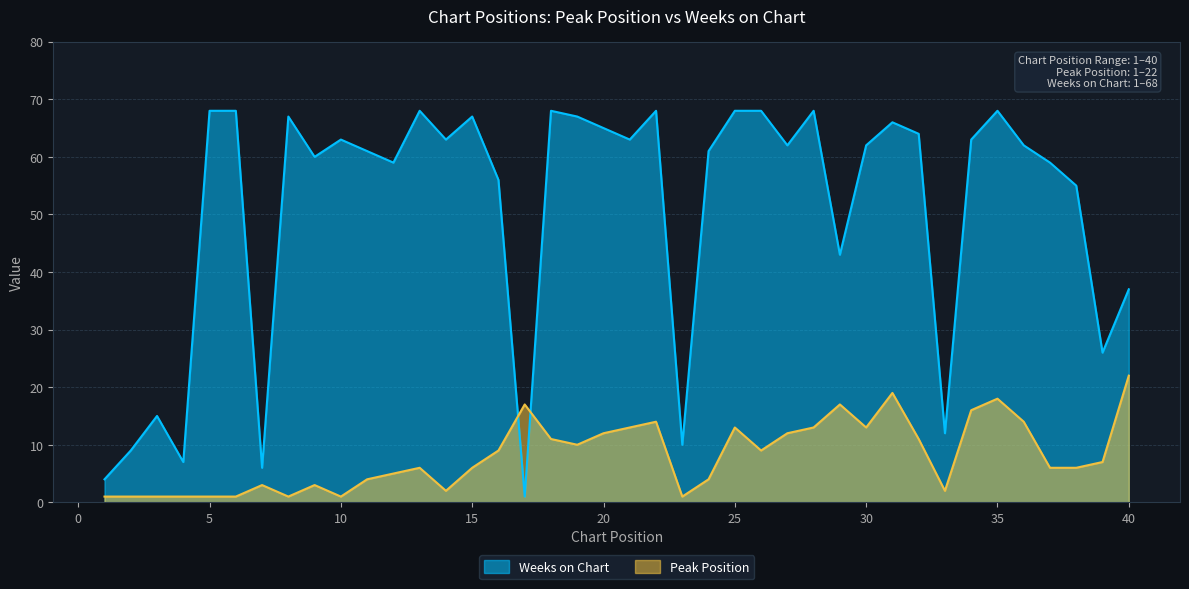

Reading left to right, extract all data points from this chart.

Peak Position: 1=1	2=1	3=1	4=1	5=1	6=1	7=3	8=1	9=3	10=1	11=4	12=5	13=6	14=2	15=6	16=9	17=17	18=11	19=10	20=12	21=13	22=14	23=1	24=4	25=13	26=9	27=12	28=13	29=17	30=13	31=19	32=11	33=2	34=16	35=18	36=14	37=6	38=6	39=7	40=22
Weeks on Chart: 1=4	2=9	3=15	4=7	5=68	6=68	7=6	8=67	9=60	10=63	11=61	12=59	13=68	14=63	15=67	16=56	17=1	18=68	19=67	20=65	21=63	22=68	23=10	24=61	25=68	26=68	27=62	28=68	29=43	30=62	31=66	32=64	33=12	34=63	35=68	36=62	37=59	38=55	39=26	40=37